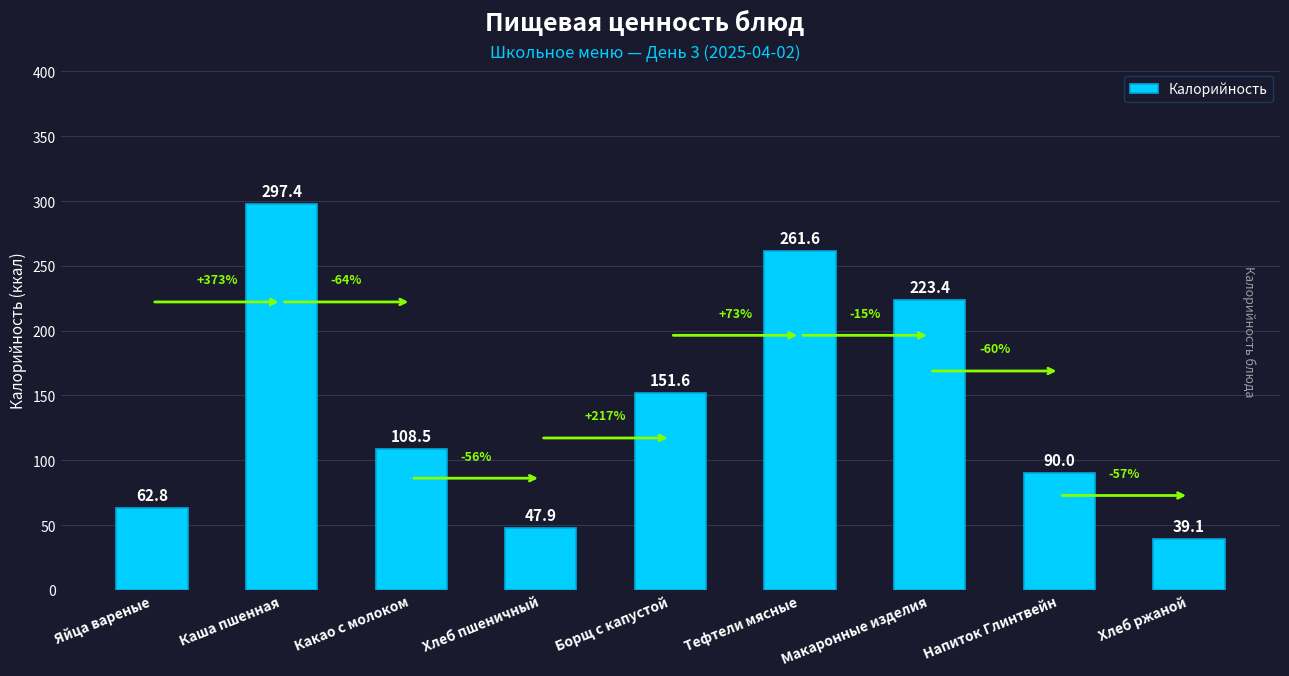

Rank the categories by value from lowest to highest.

Хлеб ржаной, Хлеб пшеничный, Яйца вареные, Напиток Глинтвейн, Какао с молоком, Борщ с капустой, Макаронные изделия, Тефтели мясные, Каша пшенная